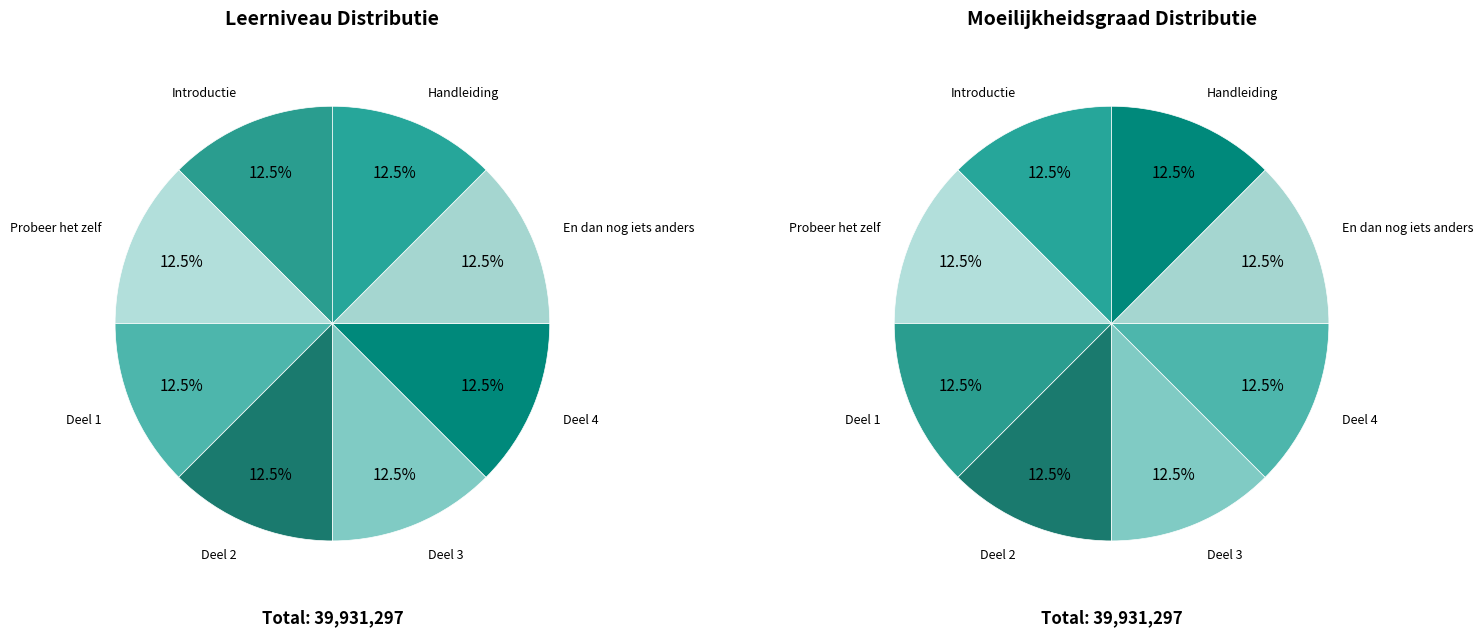

Is it true that Deel 1 is 24% of the pie?

False